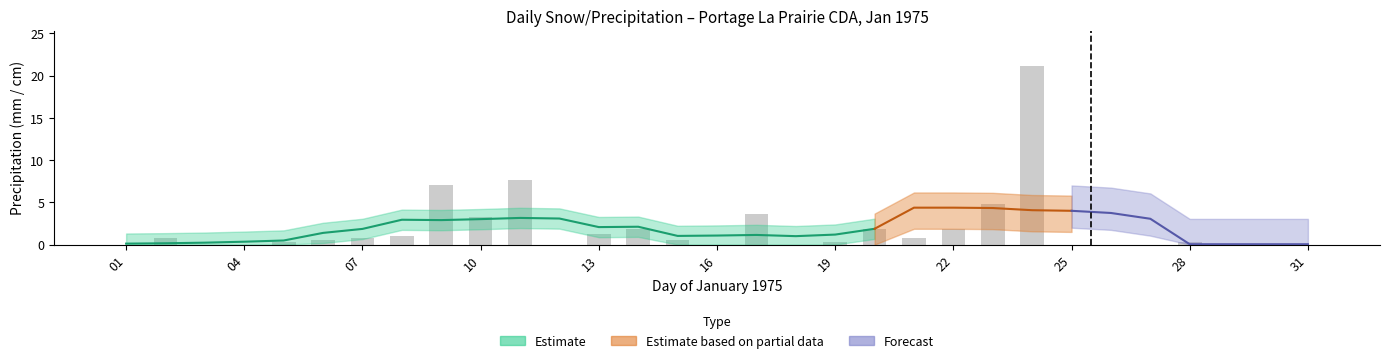

What is the change in value from 01 to 13?

+1.3